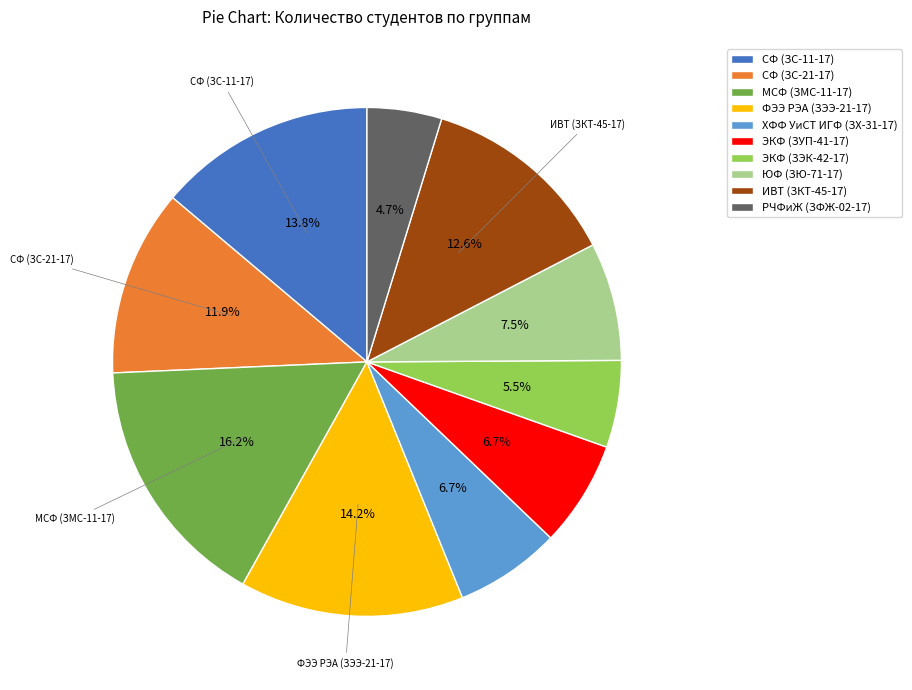

How much of the chart is everything except РЧФиЖ (ЗФЖ-02-17)?

95.3%